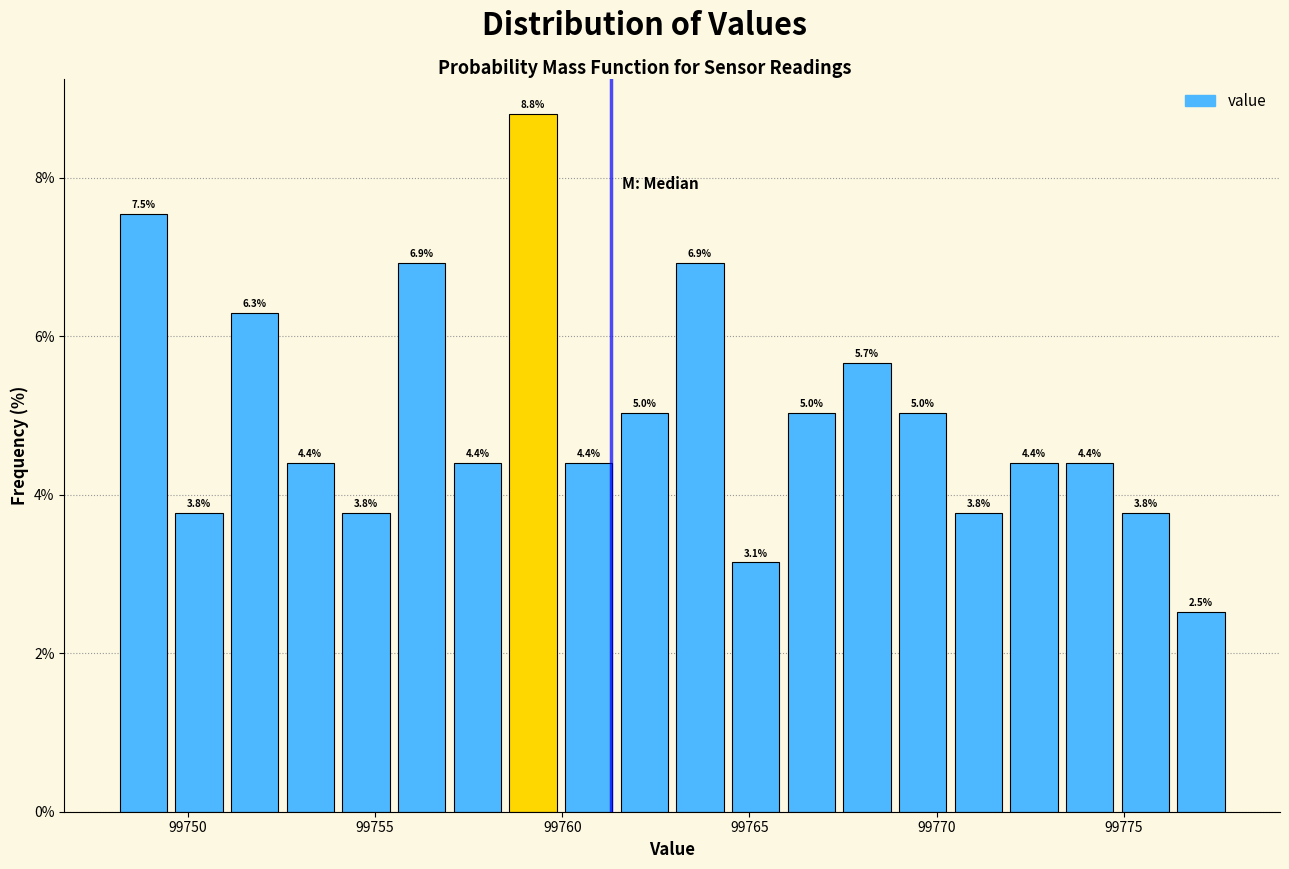

Read against the x-axis, roughly where is the centre of the tallest bar?

99759.0